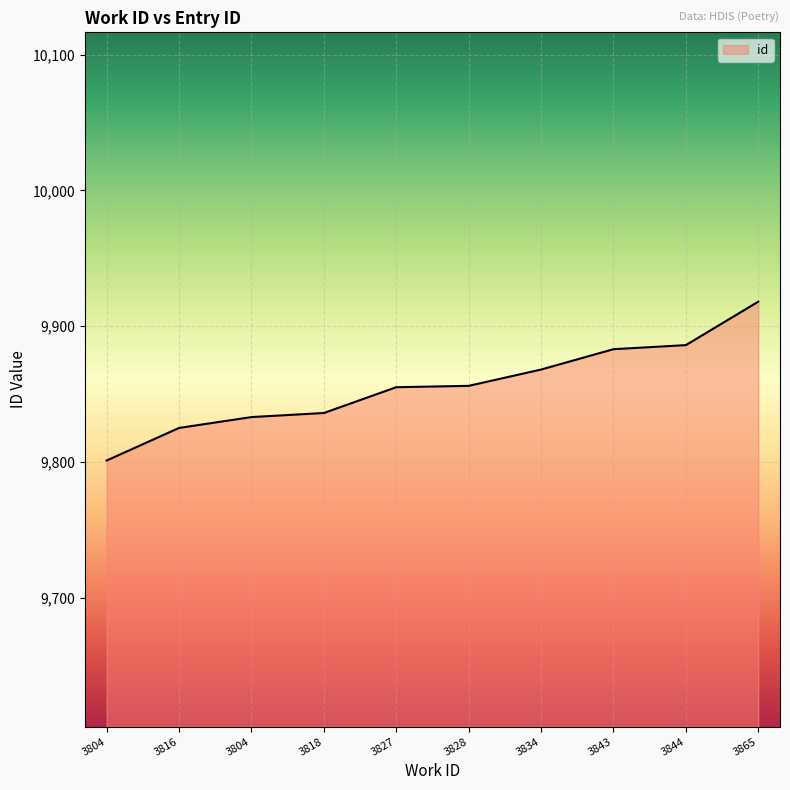

True or false: the data shows 6702 at 3843.

False